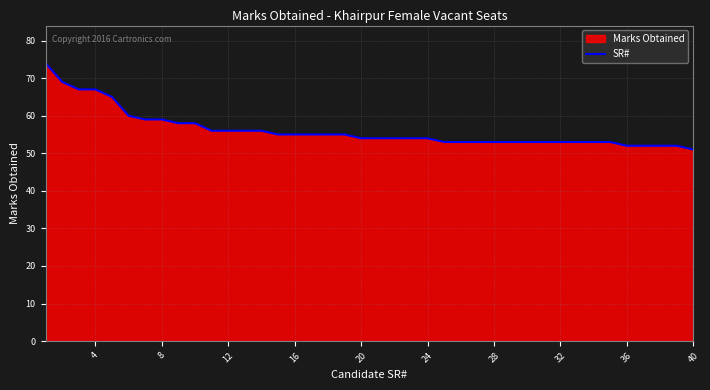

Does the chart display data point markers on the line(s)?

No